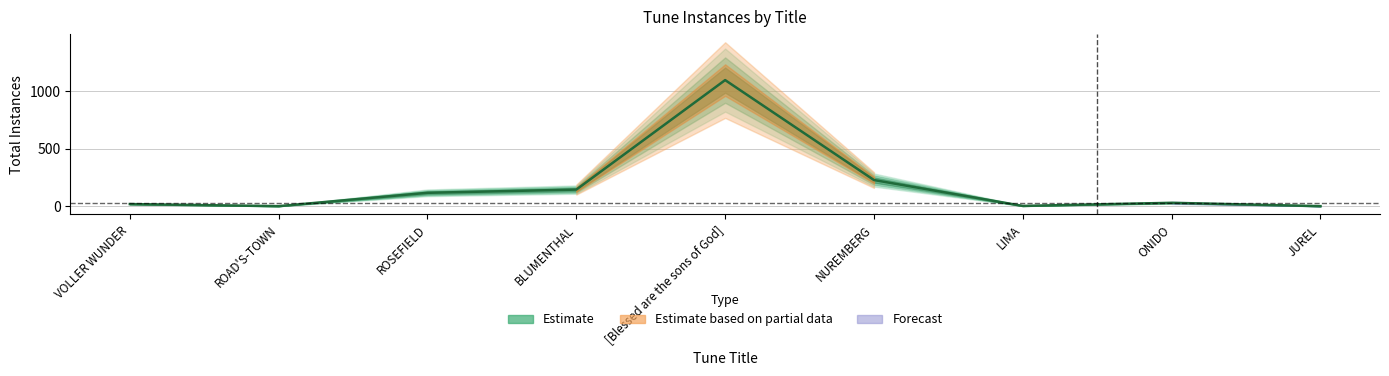

How many points are higher than both their immediate neighbors (excluding endpoints)?

2